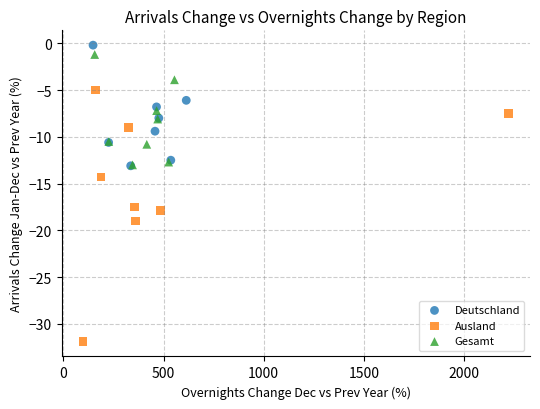

What are all the series names shown in the legend?

Deutschland, Ausland, Gesamt